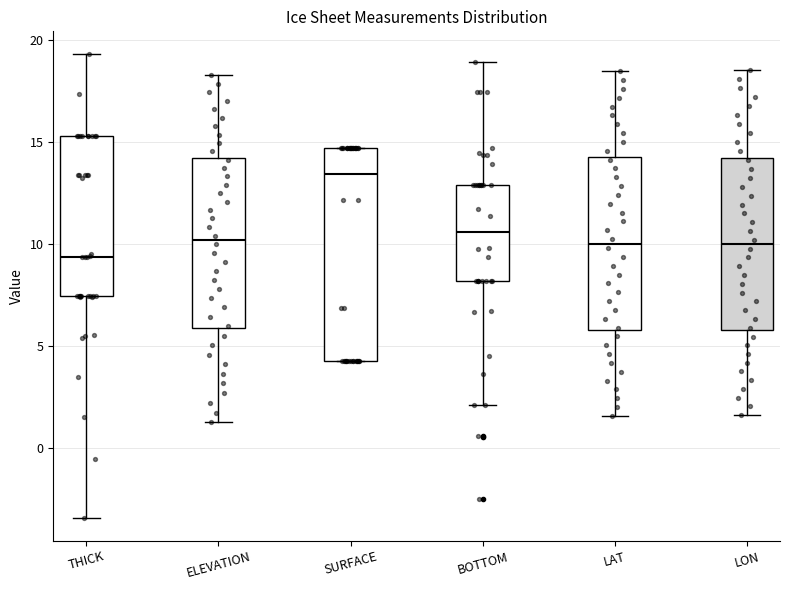

Reading left to right, read every box against the y-axis: the position of its median line, the range the box covers, and the ends of its whiskers. The values are not printed on the chart, so give them approximately, as read against the axis.

THICK: median 9.5, box 7.5 to 15.5, whiskers -3.5 to 19.5
ELEVATION: median 10.0, box 6.0 to 14.0, whiskers 1.0 to 18.5
SURFACE: median 13.5, box 4.5 to 14.5, whiskers 4.5 to 14.5
BOTTOM: median 10.5, box 8.0 to 13.0, whiskers 2.0 to 19.0
LAT: median 10.0, box 6.0 to 14.0, whiskers 1.5 to 18.5
LON: median 10.0, box 6.0 to 14.0, whiskers 1.5 to 18.5